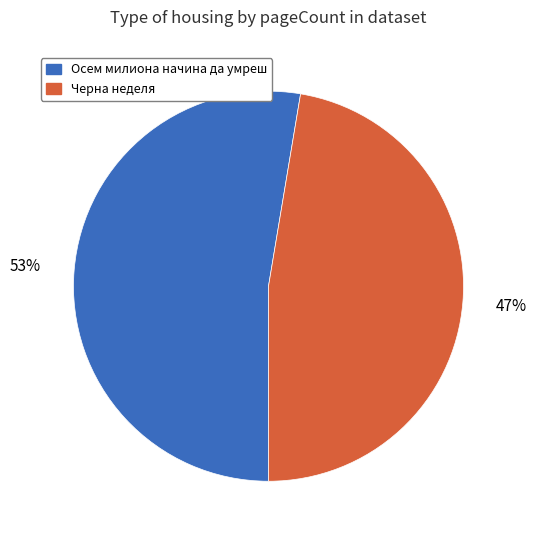

Is there a majority slice in this chart?

Yes